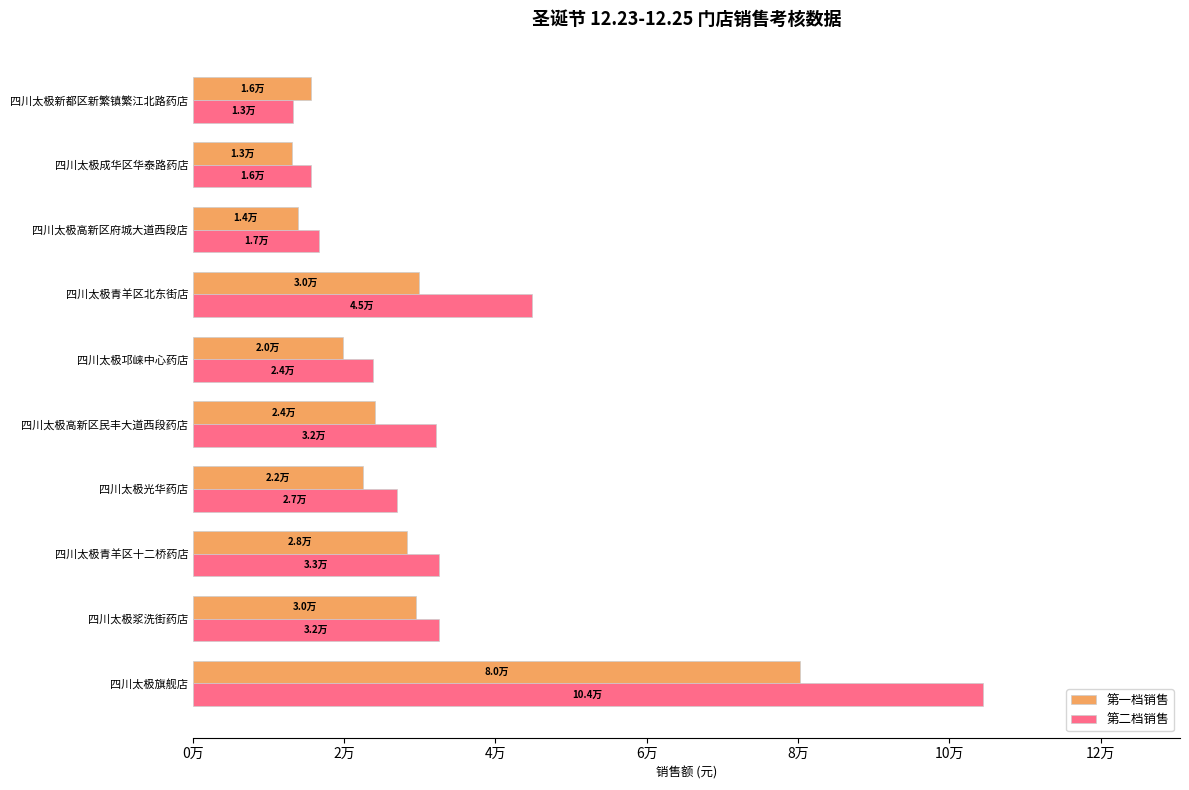

What are all the series names shown in the legend?

第一档销售, 第二档销售